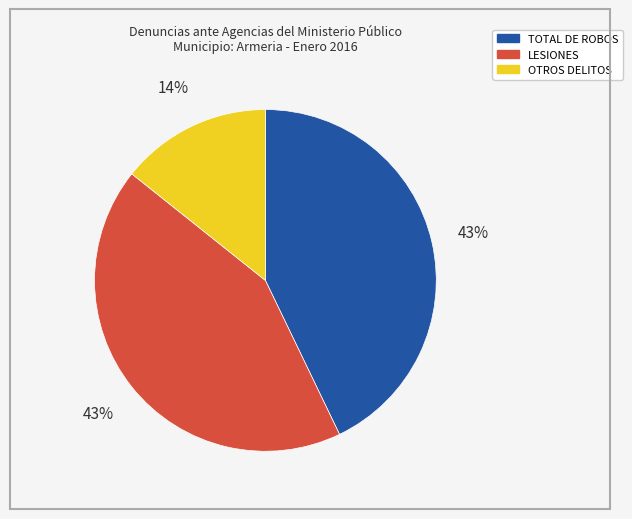

Is it true that TOTAL DE ROBOS is 43% of the pie?

True